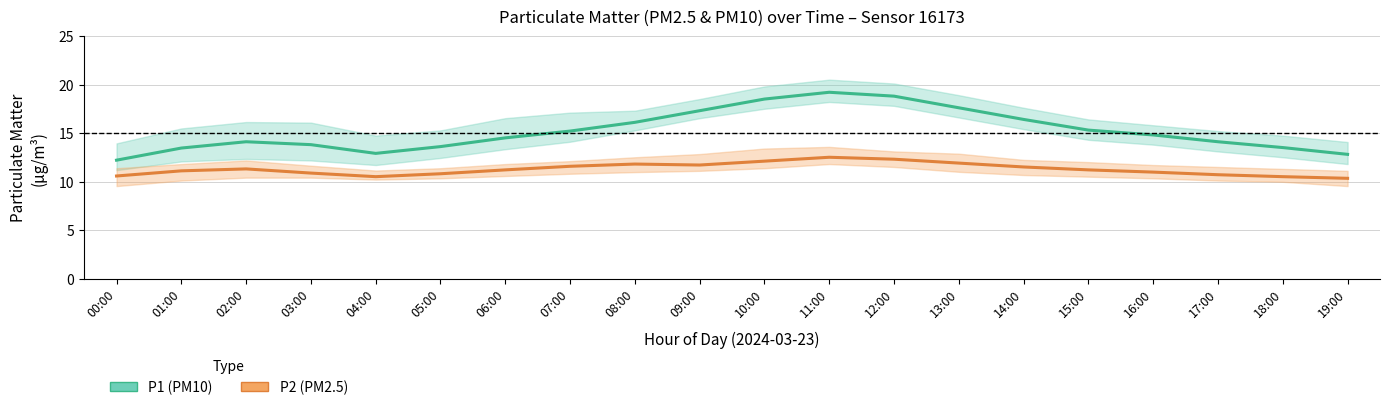

Reading left to right, extract all data points from this chart.

P1 (PM10): 12.2	13.4	14.1	13.8	12.9	13.6	14.5	15.2	16.1	17.3	18.5	19.2	18.8	17.6	16.4	15.3	14.8	14.1	13.5	12.8
P2 (PM2.5): 10.6	11.1	11.3	10.9	10.5	10.8	11.2	11.6	11.8	11.7	12.1	12.5	12.3	11.9	11.5	11.2	11.0	10.7	10.5	10.3